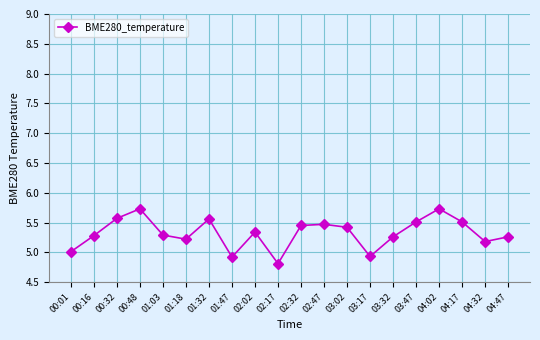

Is it true that the value at 02:02 is 5.3?

True